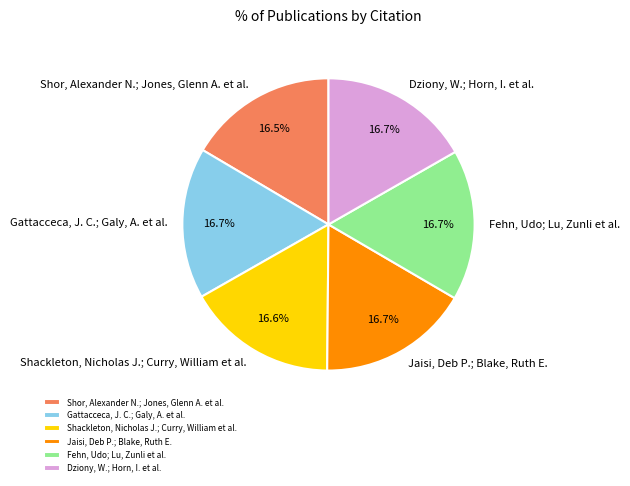

Do Dziony, W.; Horn, I. et al. and Fehn, Udo; Lu, Zunli et al. together represent more than half of the pie?

No